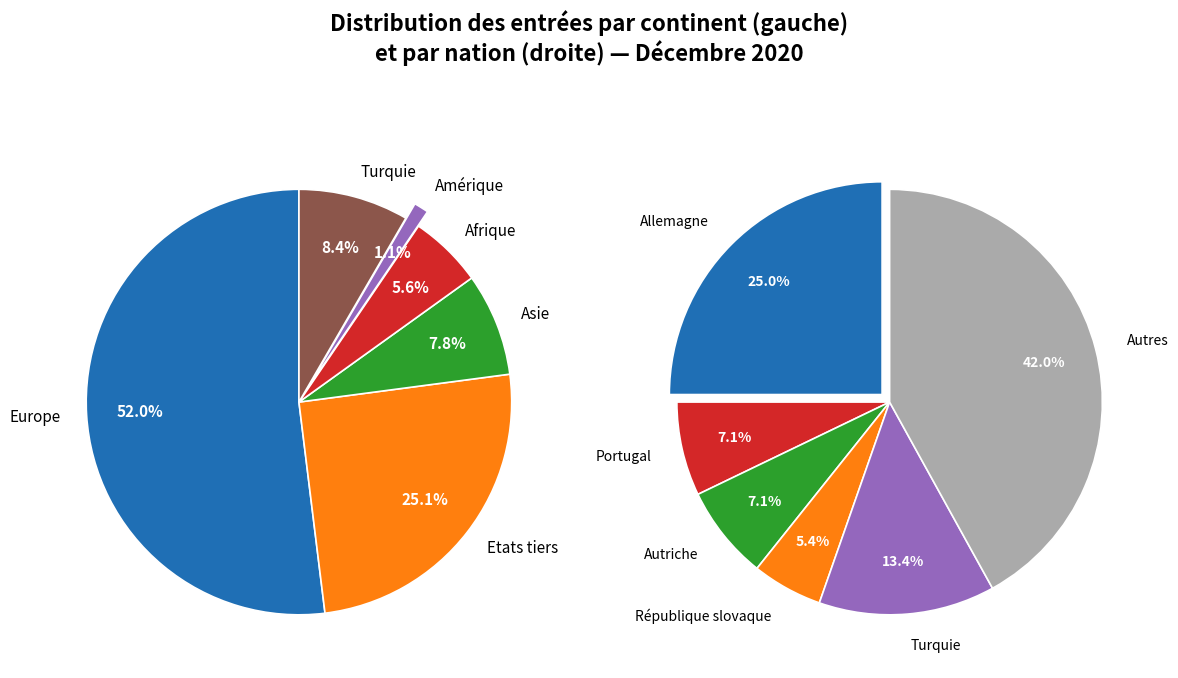

Is it true that Turquie is 3% of the pie?

False